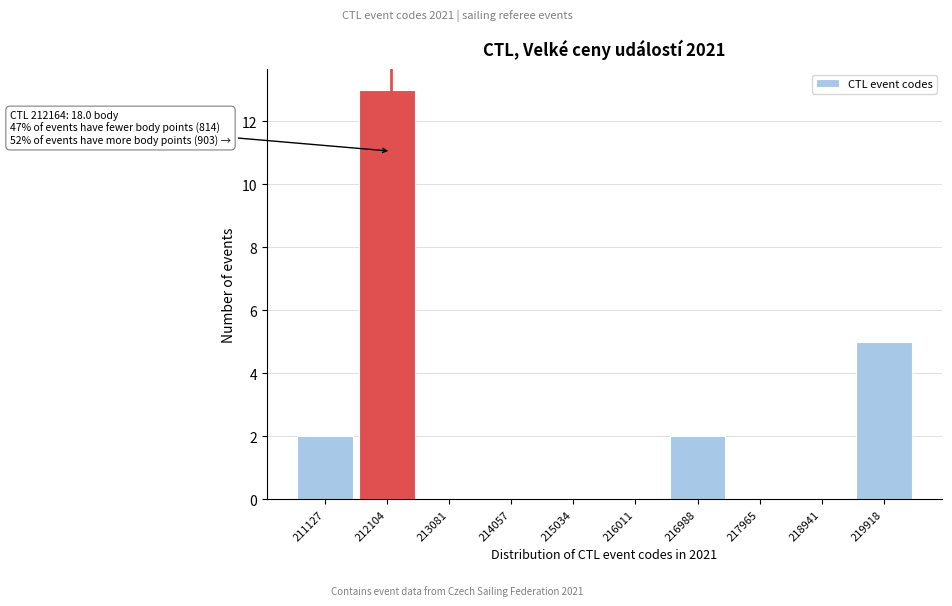

Which range on the x-axis has the tallest bar?

211600 to 212600